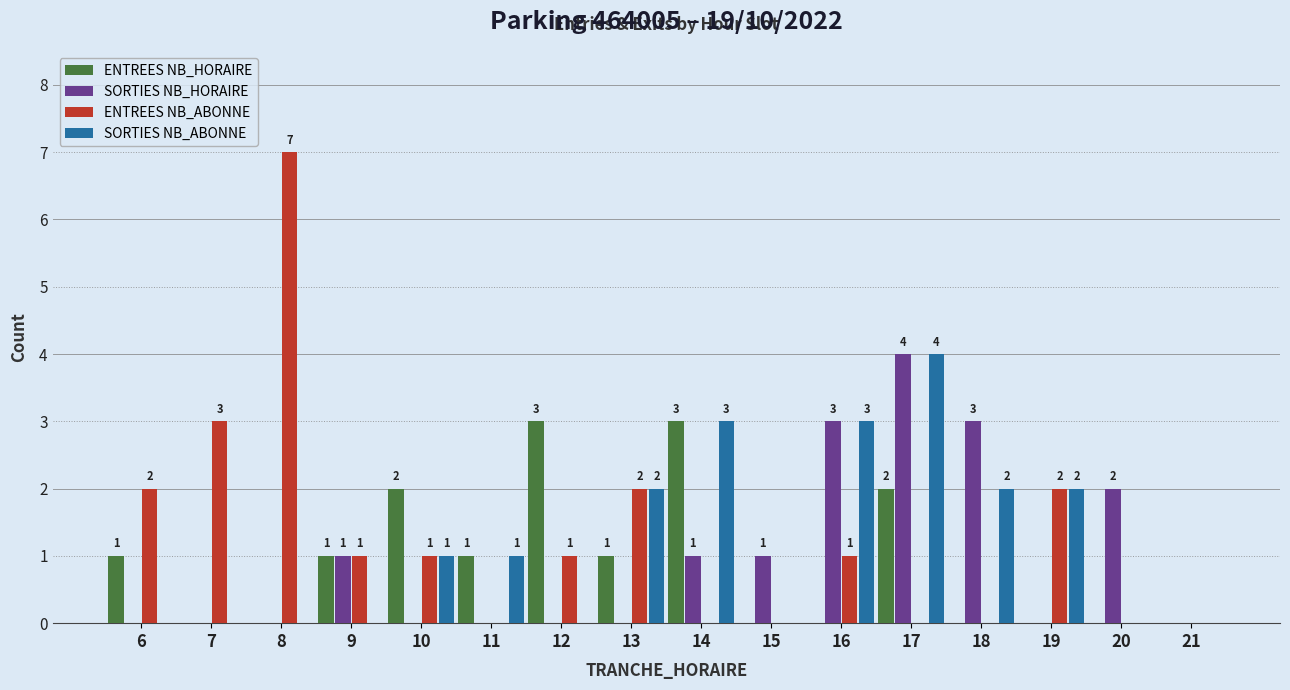

Is it true that SORTIES NB_HORAIRE equals 4 at 17?

True